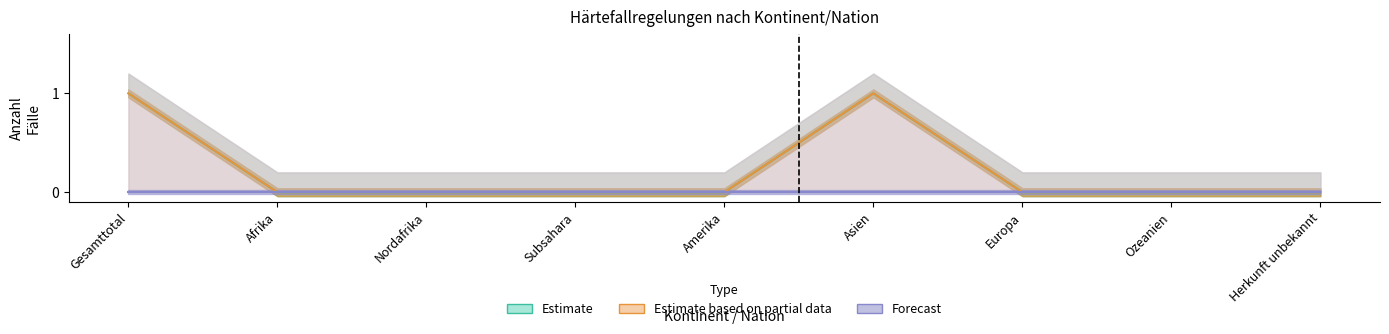

What is the label of the 8th point from the left?

Ozeanien